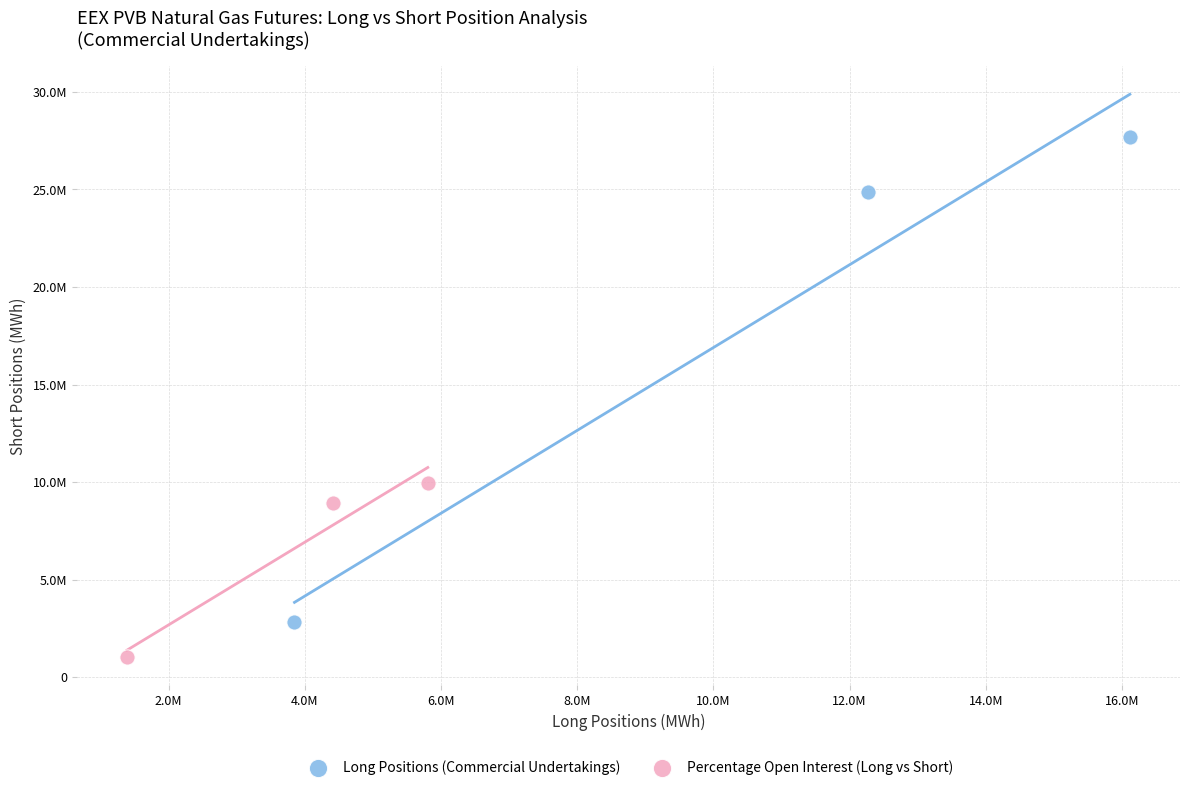

Which series has the widest spread of Y values?

Long Positions (Commercial Undertakings)